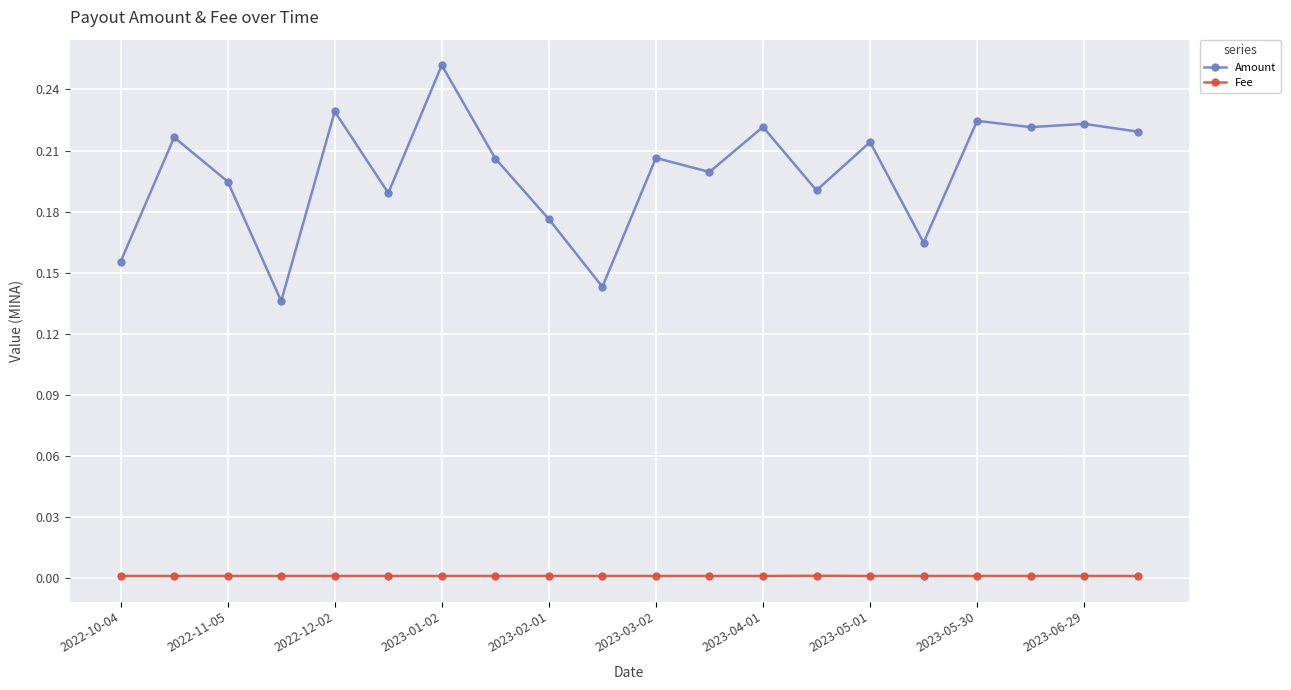

What are all the series names shown in the legend?

Amount, Fee